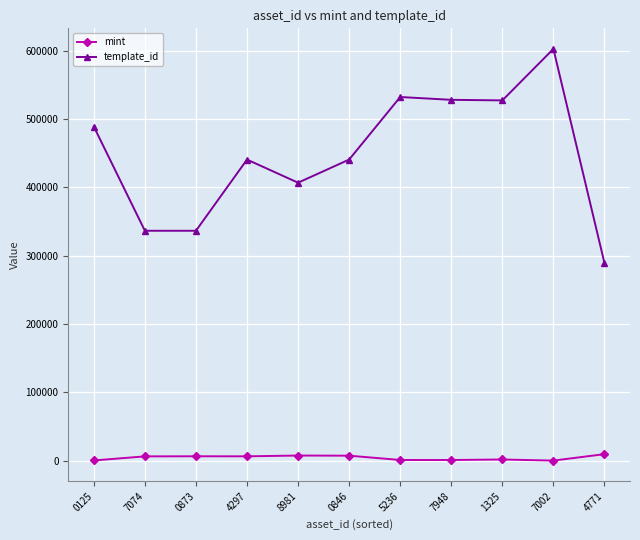

At which category does template_id reach its first local peak?

4297